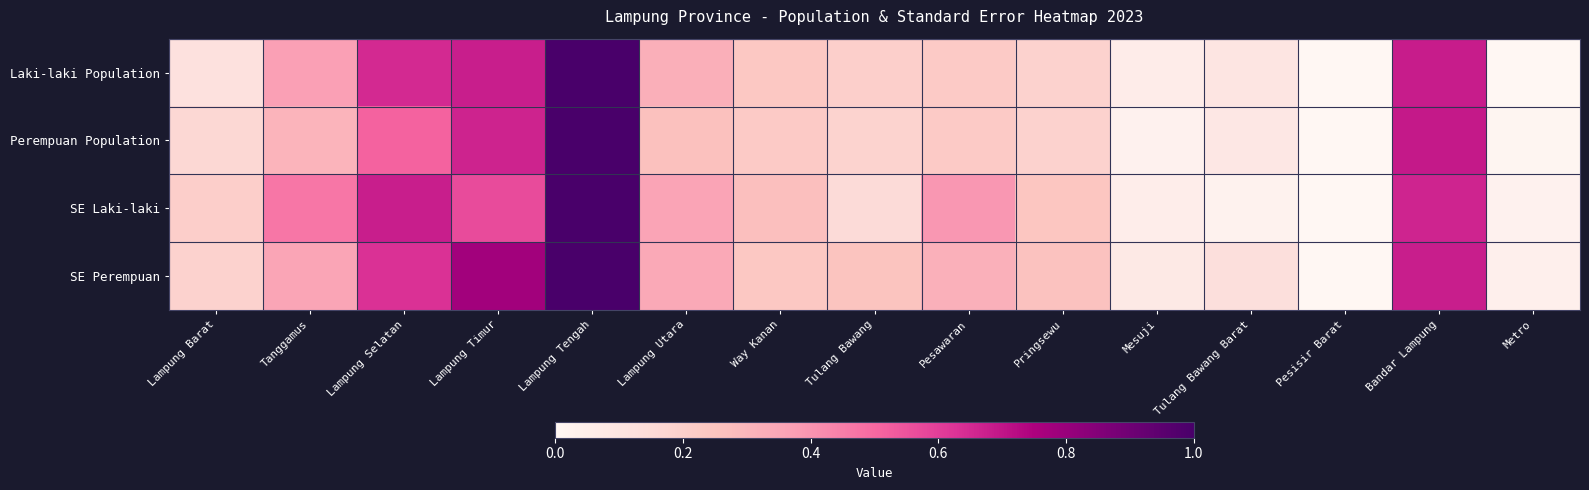

At which category is the sum across all series the highest?

Lampung Tengah